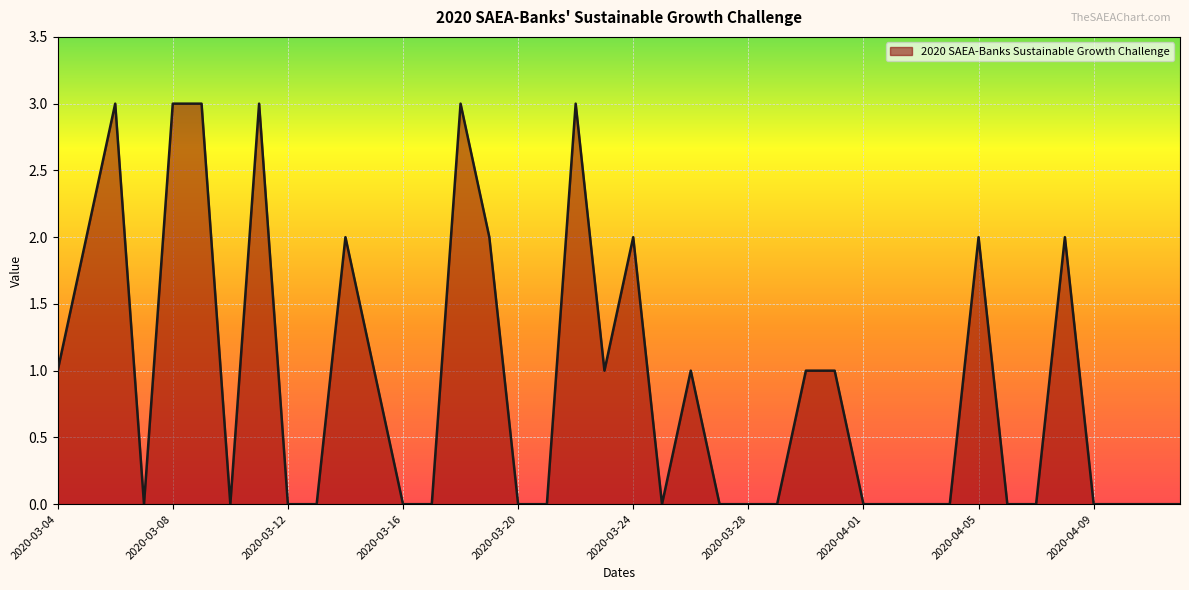

How many lines are shown in the chart?

1